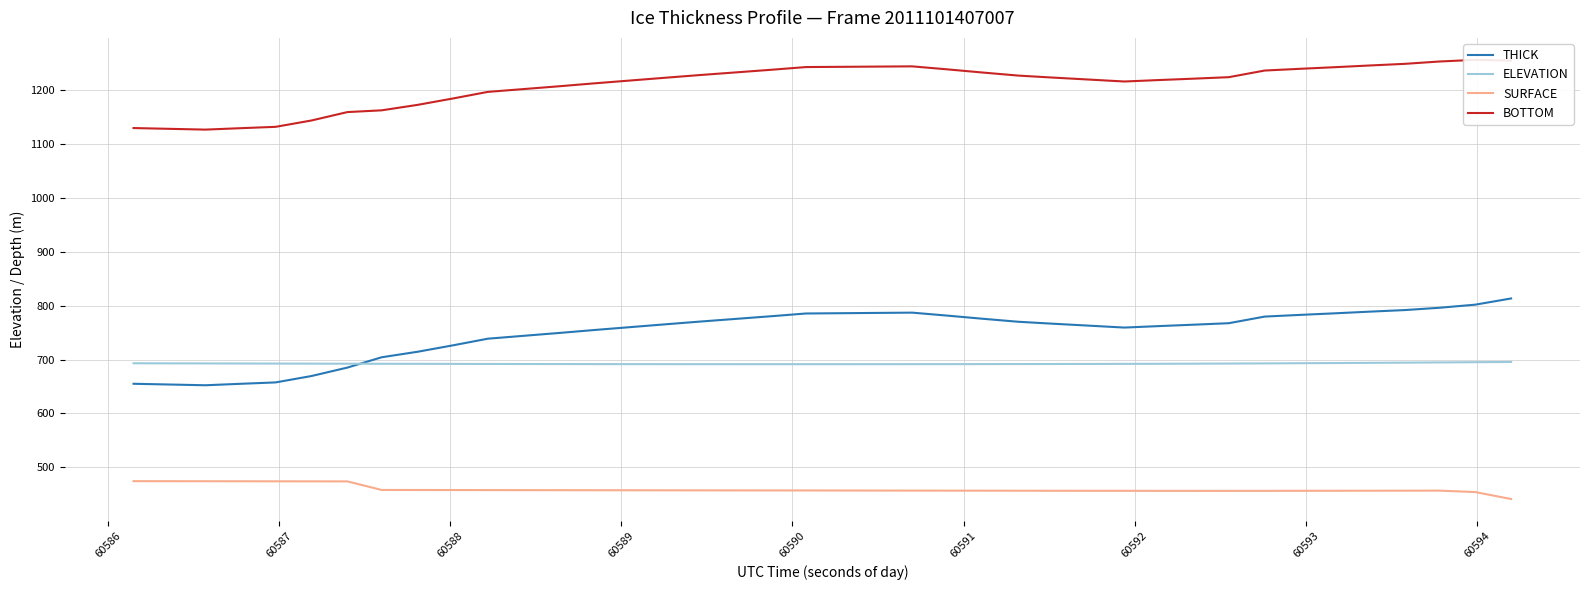

What is the smallest value displayed?

441.3